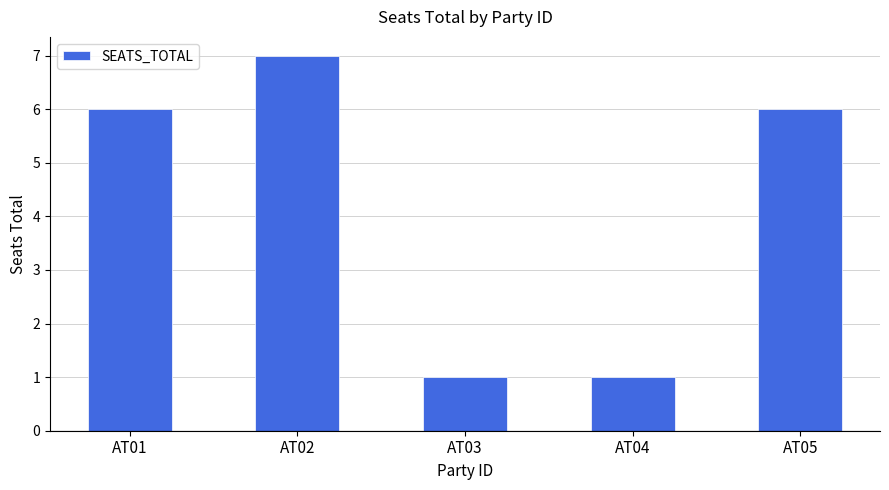

What is the value of the 4th bar from the left?

1